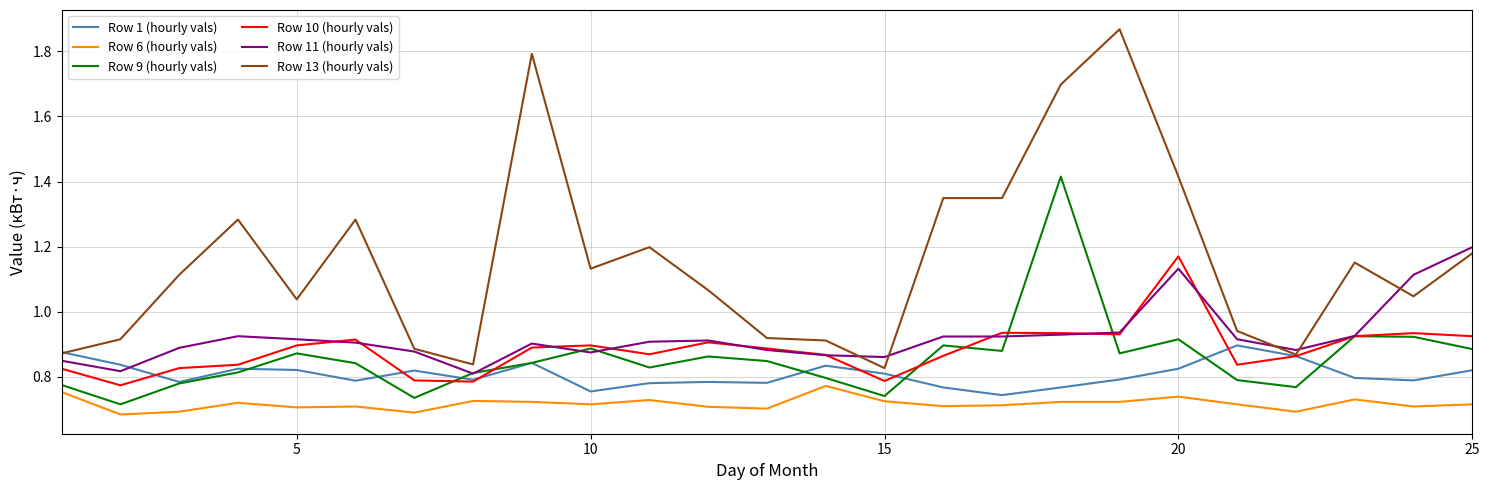

How many categories are shown in the chart?

25